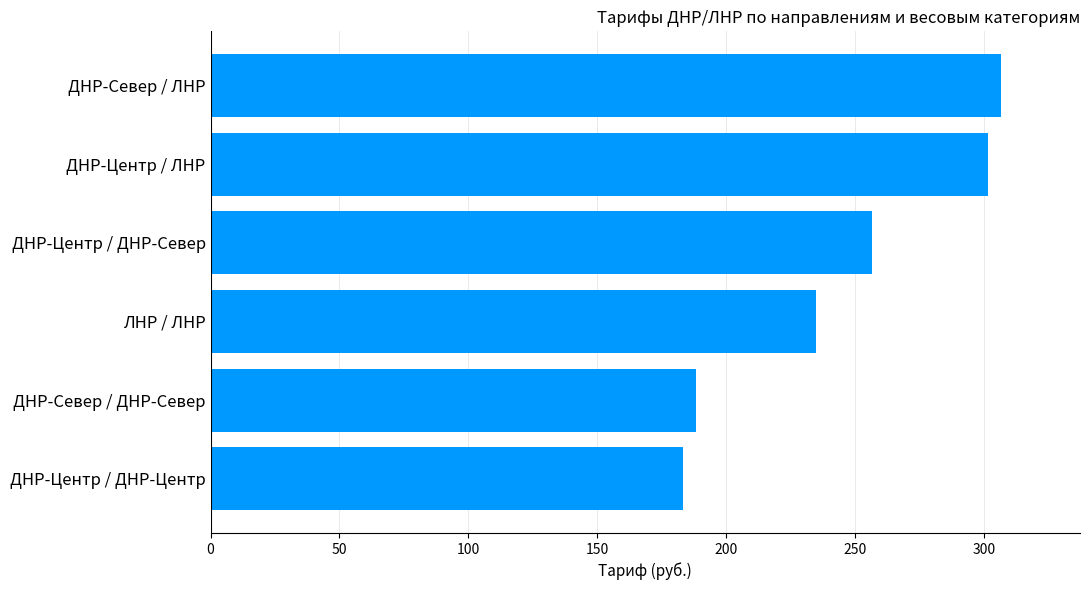

Read the value at ДНР-Север / ДНР-Север.

188.3